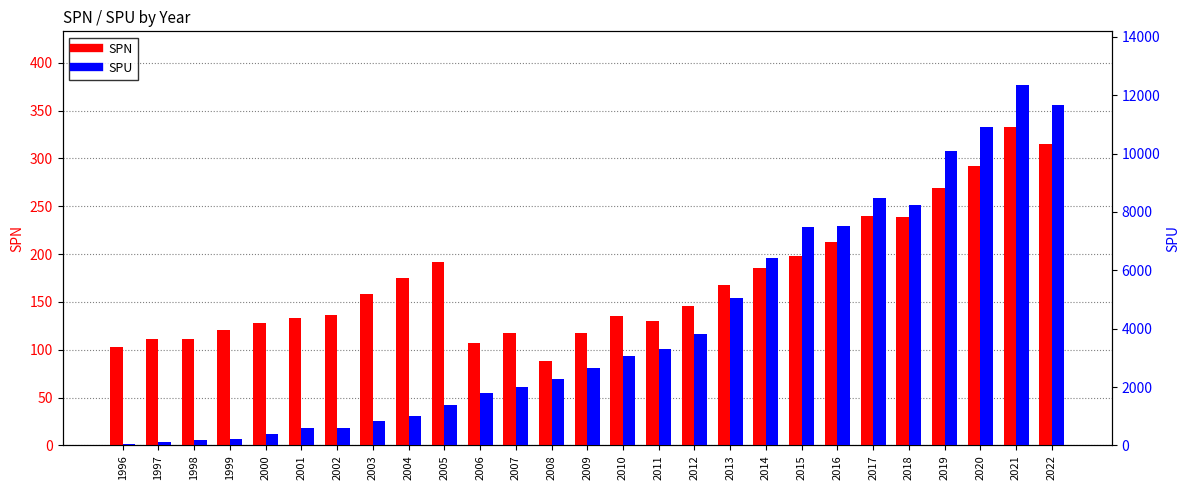

What is the total value across all series at 2021?

12673.0